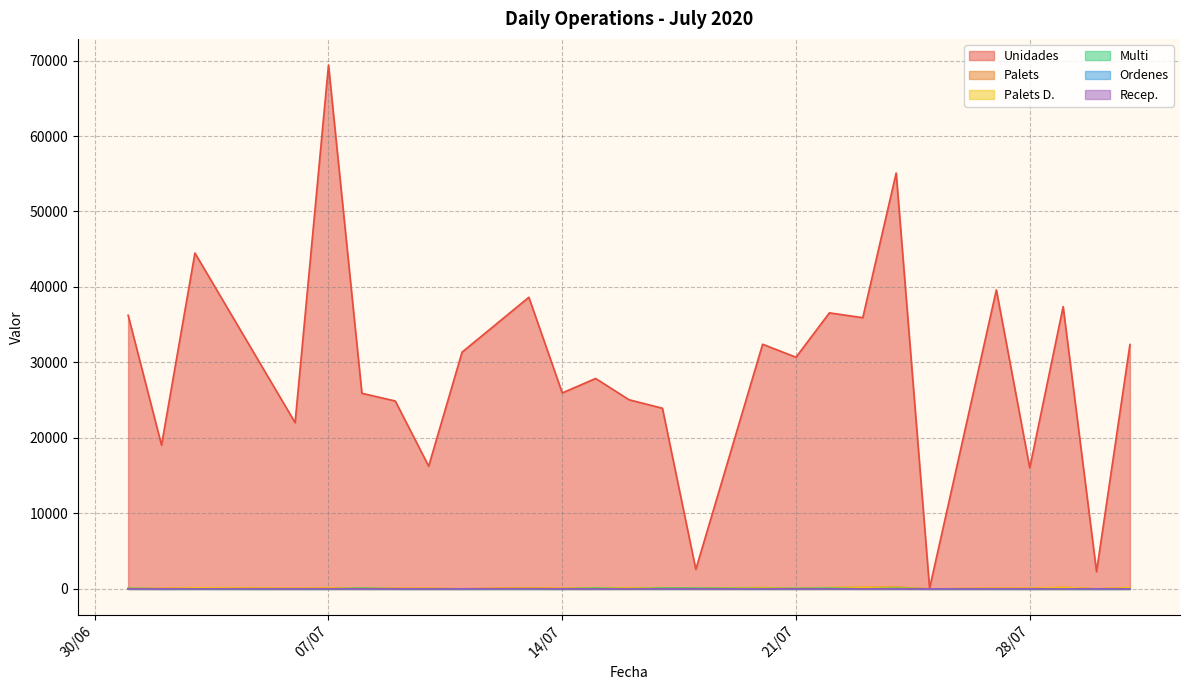

What is the difference between the Multi values at 2020-07-08 and 2020-07-01?

17